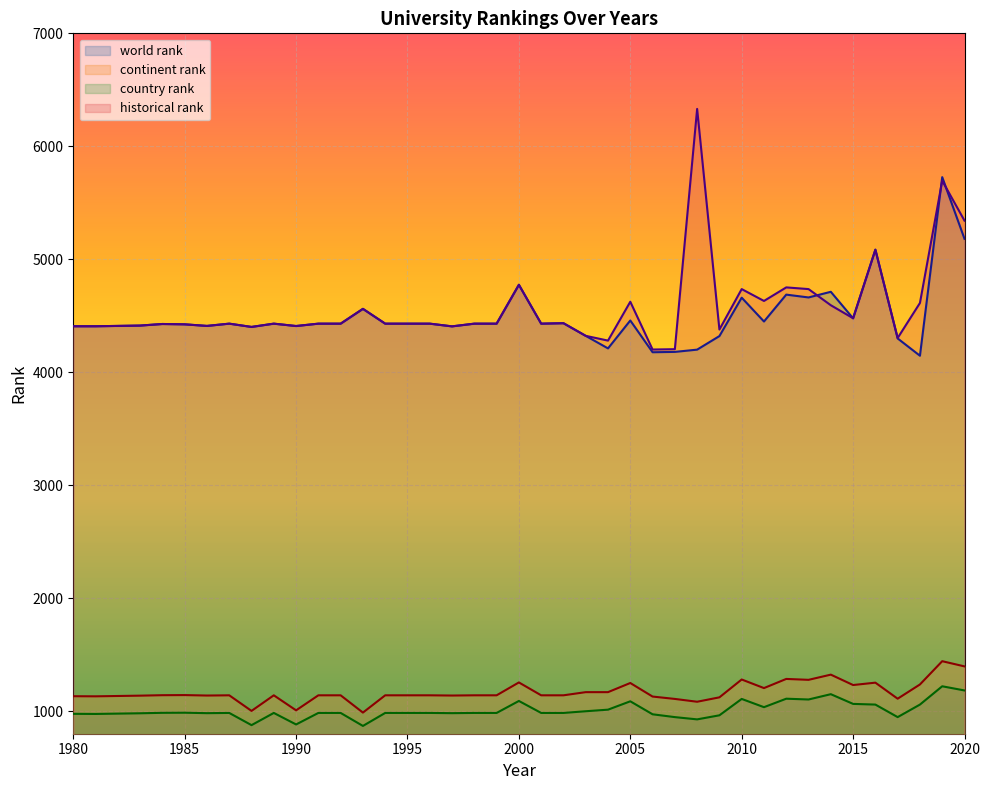

At which category is the sum across all series the highest?

2019